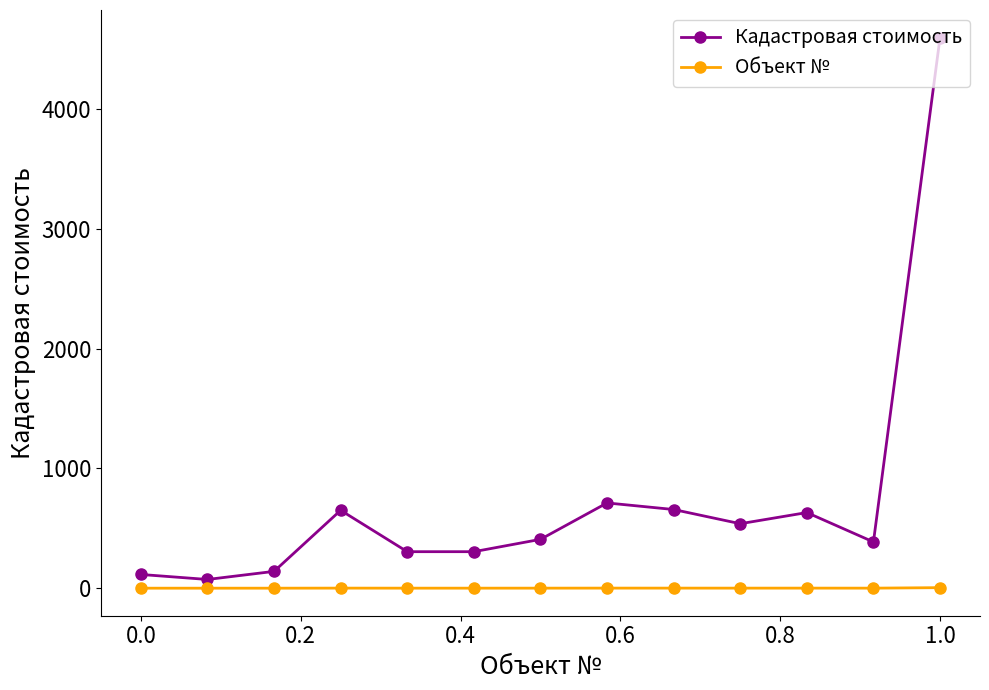

True or false: Кадастровая стоимость has more than 0 interior local peaks.

True